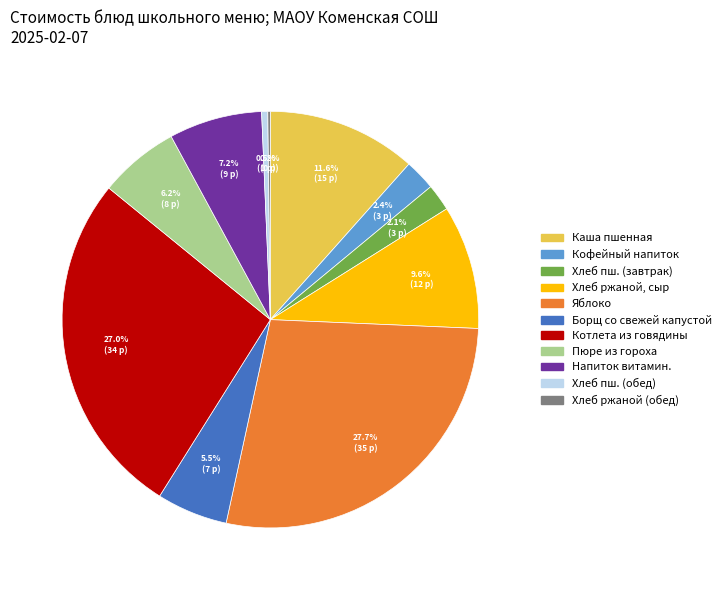

Does Кофейный напиток account for over 50% of the chart?

No